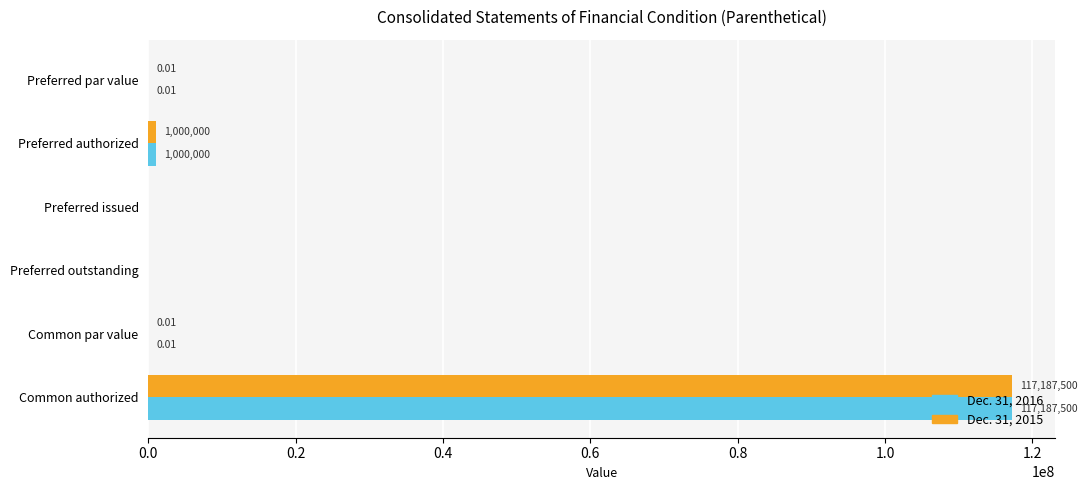

Which category has the highest value in the Dec. 31, 2015 series?

Common authorized